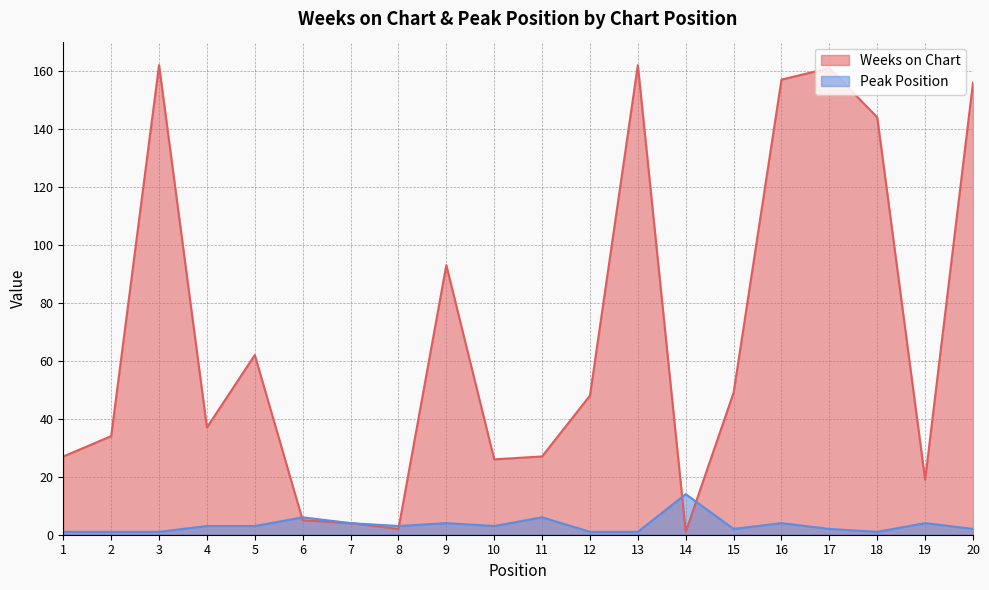

List the labels in order of Weeks on Chart value, largest first.

3, 13, 17, 16, 20, 18, 9, 5, 15, 12, 4, 2, 1, 11, 10, 19, 6, 7, 8, 14